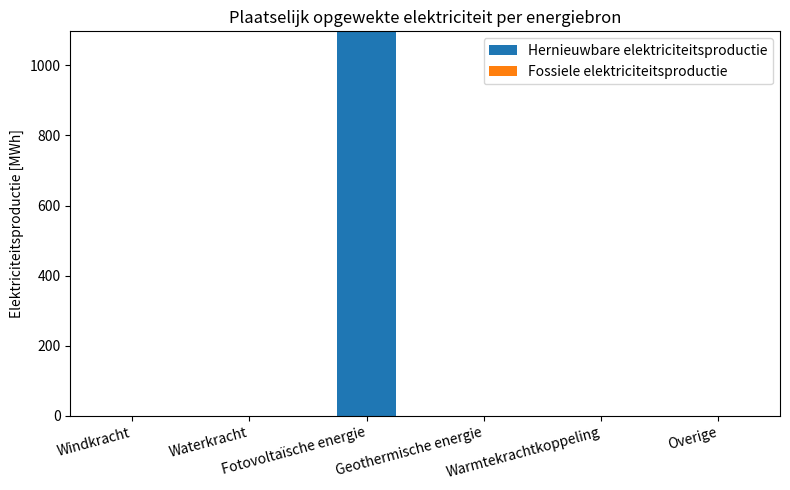

What is the maximum value shown in the chart?

1097.1